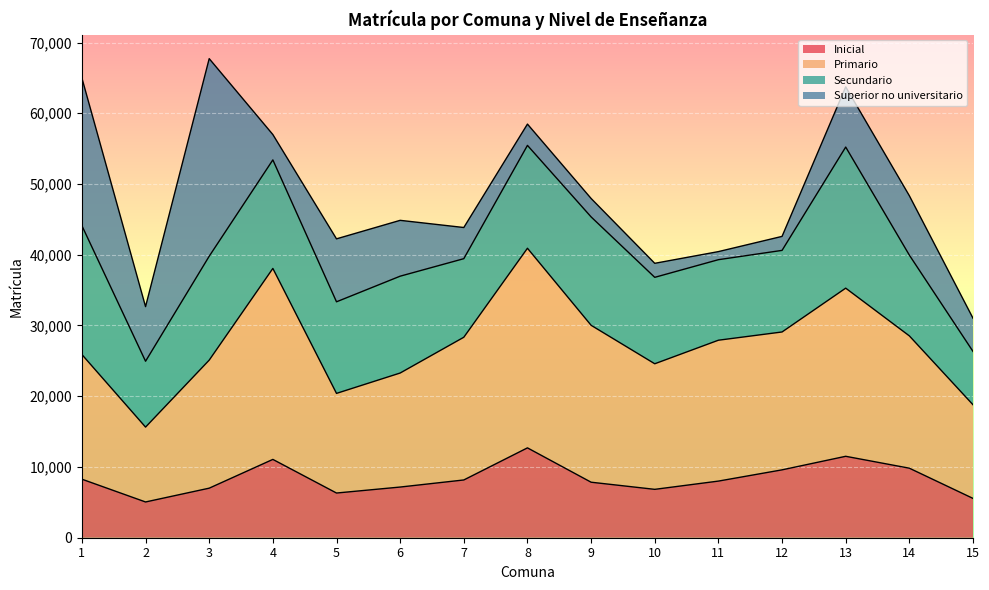

Is the value of Inicial at 3 greater than the value of Primario at 6?

No